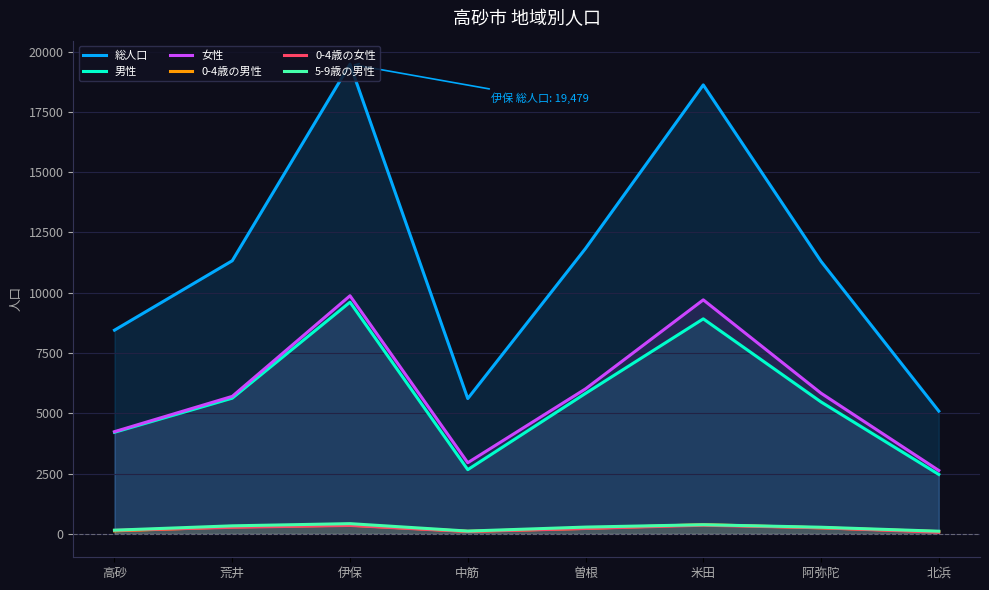

At 阿弥陀, list the series in order from smallest to largest.

0-4歳の男性, 0-4歳の女性, 5-9歳の男性, 男性, 女性, 総人口